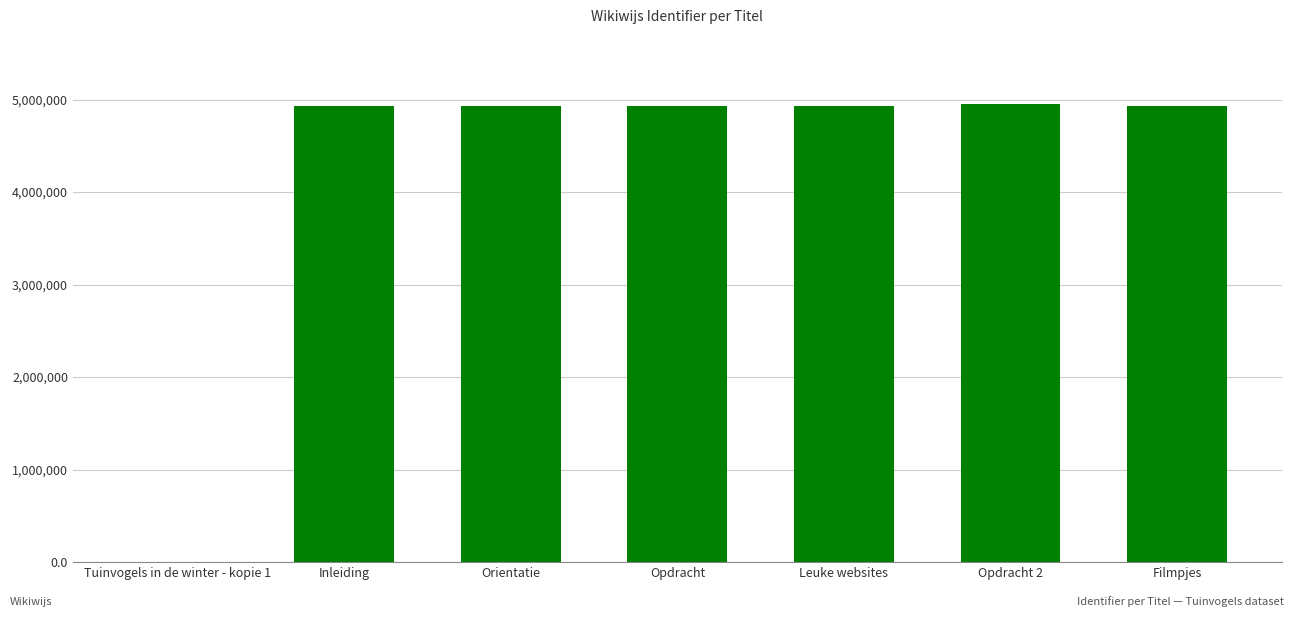

Is it true that the value at Leuke websites is 4934603?

True